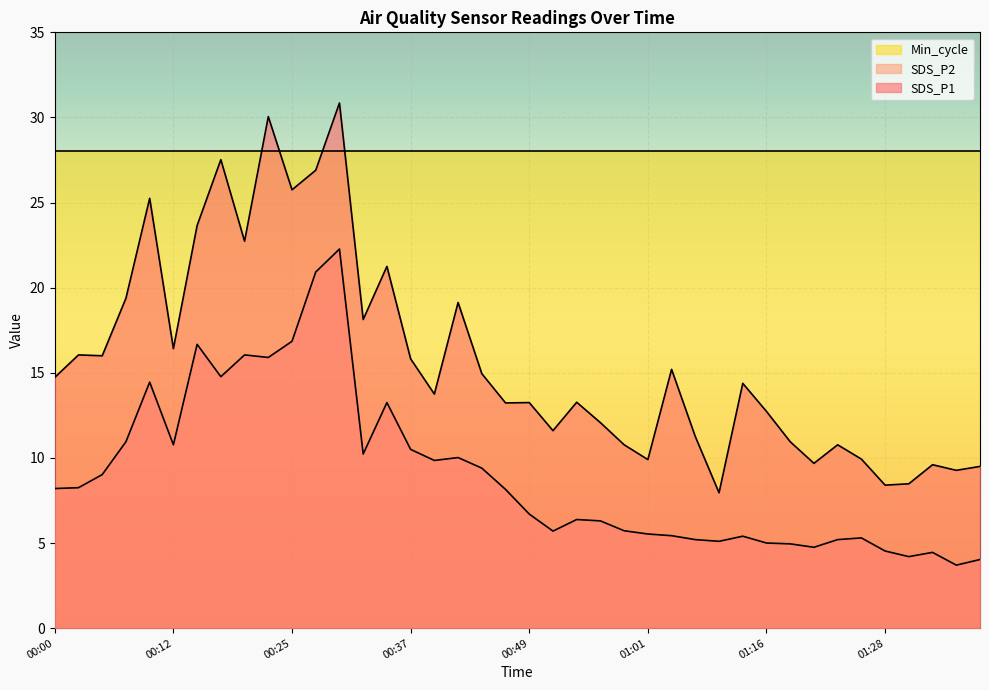

Is it true that SDS_P1 equals 12.1 at 00:56?

True